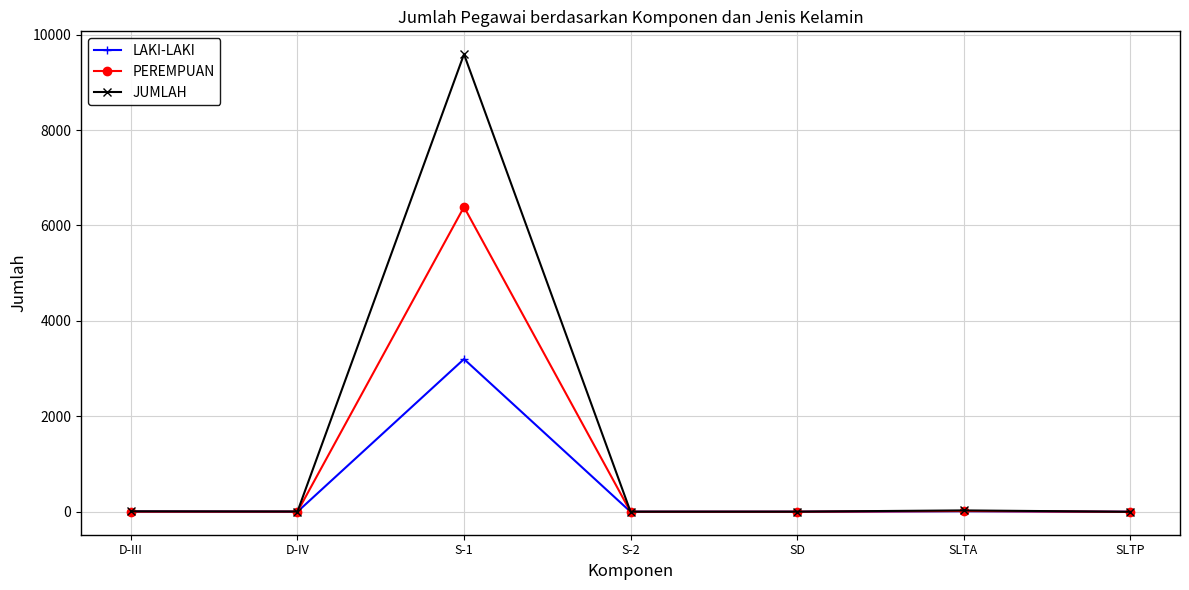

True or false: PEREMPUAN has more than 0 interior local peaks.

True